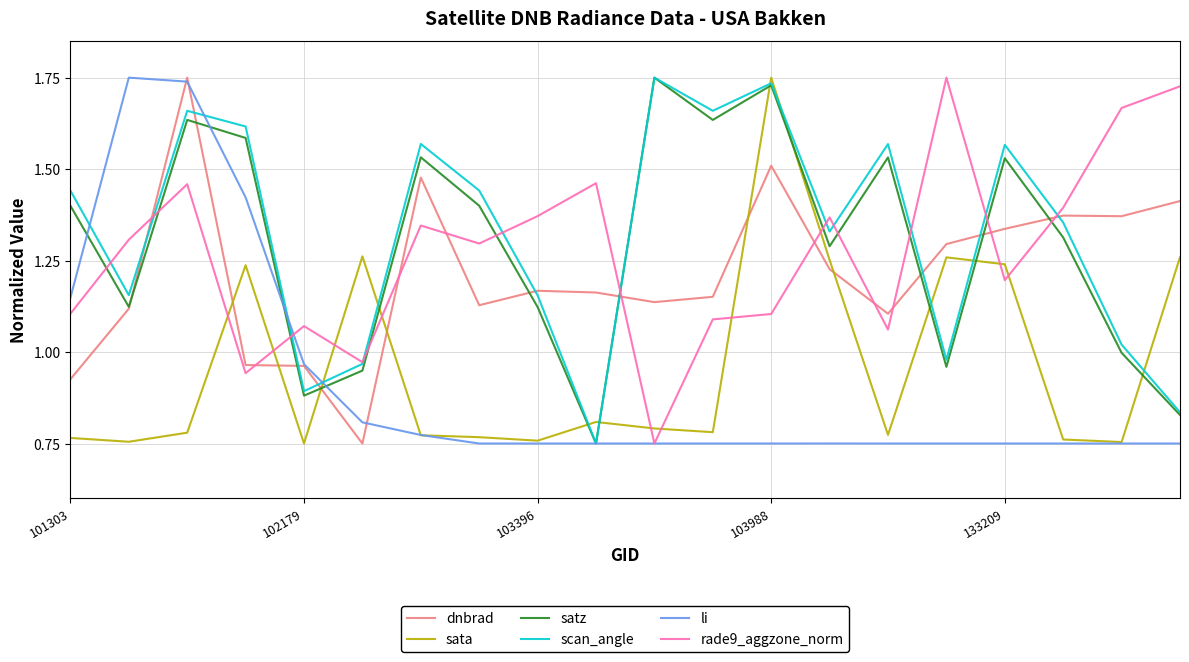

How many times do rade9_aggzone_norm and dnbrad cross each other?

10